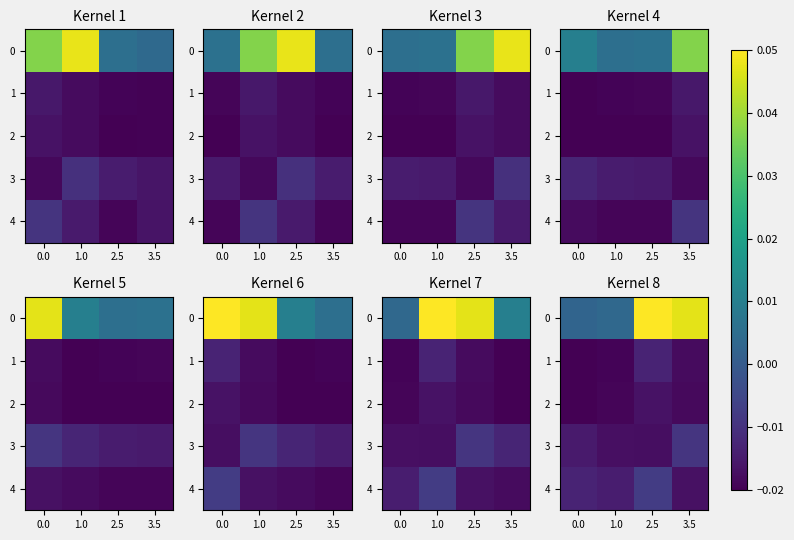

Rank the series at 3.5 from highest to lowest value.

0, 3, 4, 1, 2